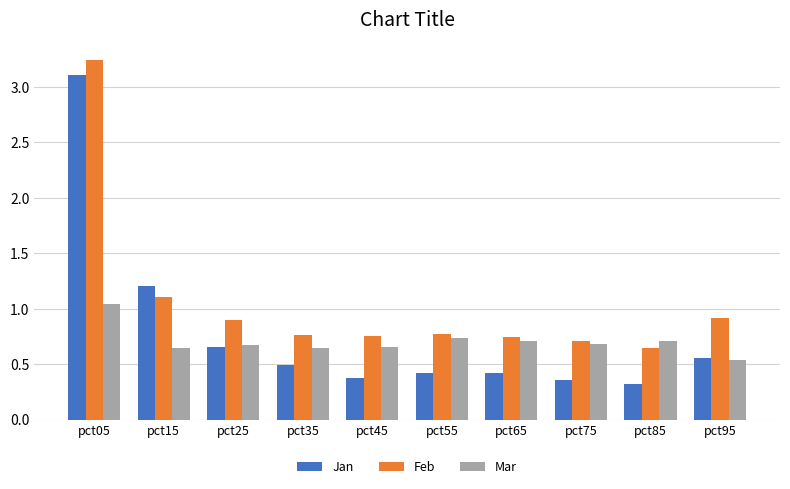

What is the value of the Feb bar at the 3rd from the left?

0.9